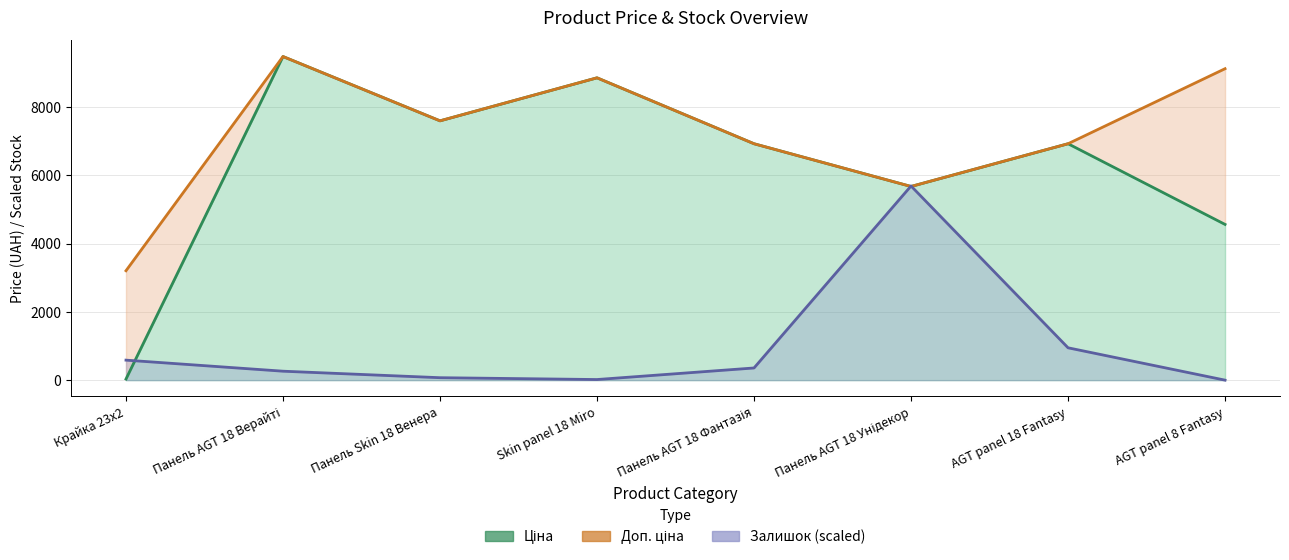

At which label does Ціна (line) first exceed 6925?

Панель AGT 18 Верайті